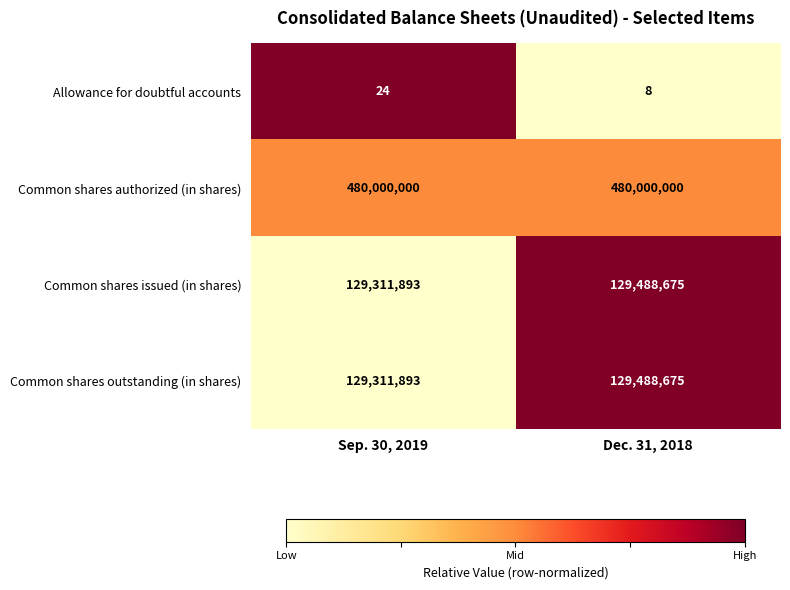

What is the minimum value shown in the chart?

8